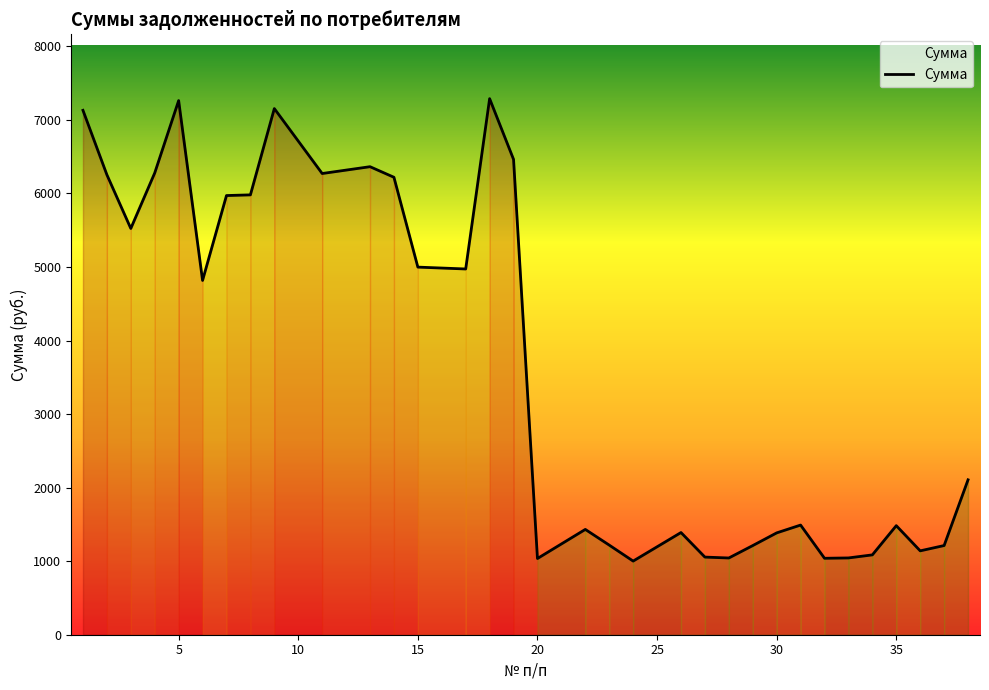

What is the difference between the maximum and minimum values?

6287.2